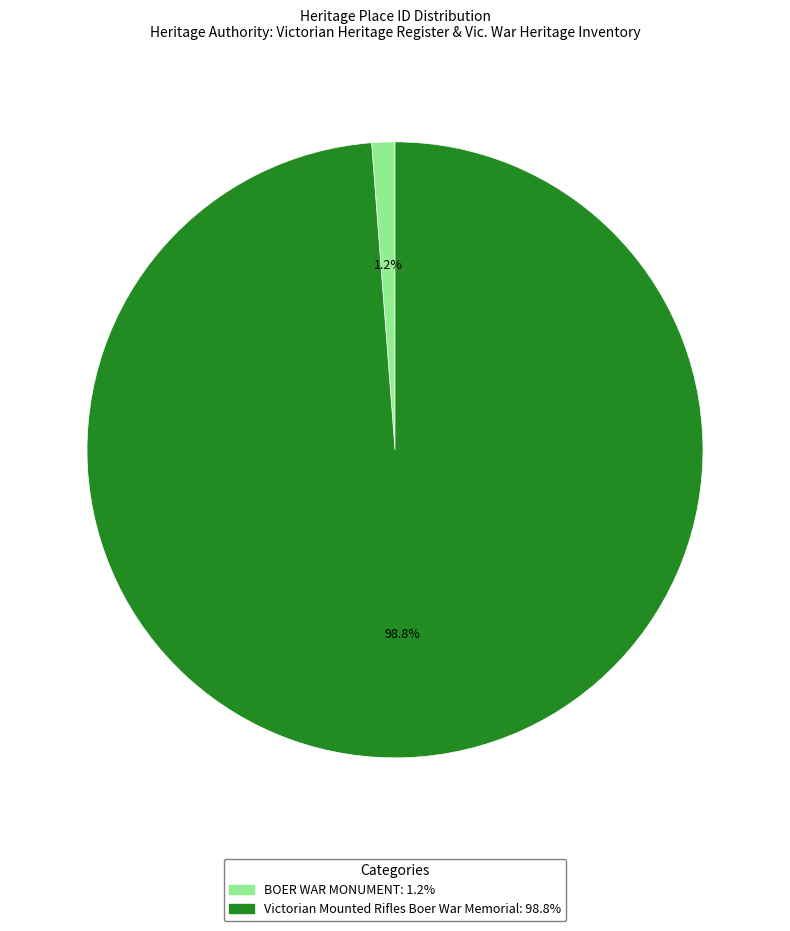

Does Victorian Mounted Rifles Boer War Memorial account for over 50% of the chart?

Yes